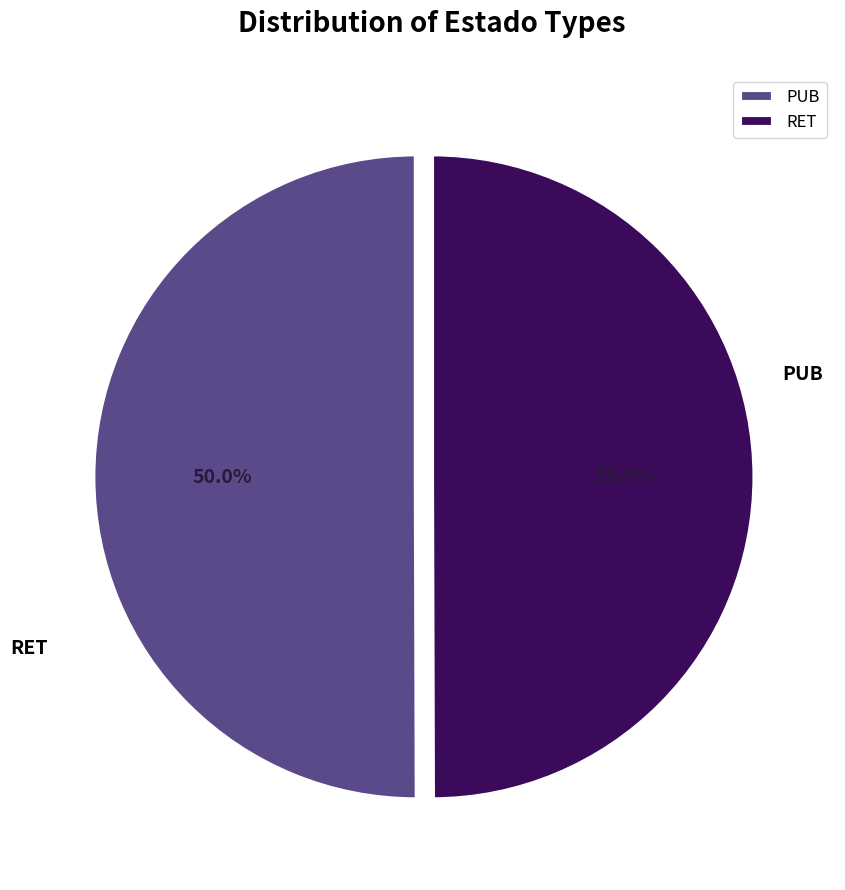

How many slices are in this pie chart?

2